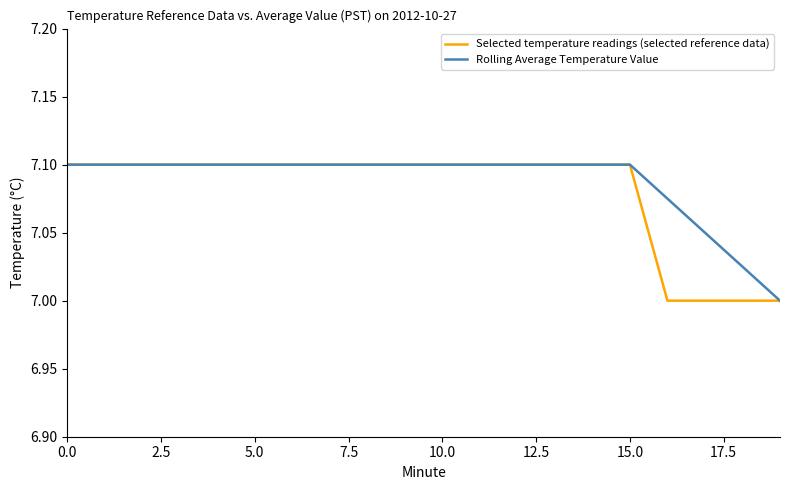

What are all the series names shown in the legend?

Selected temperature readings (selected reference data), Rolling Average Temperature Value